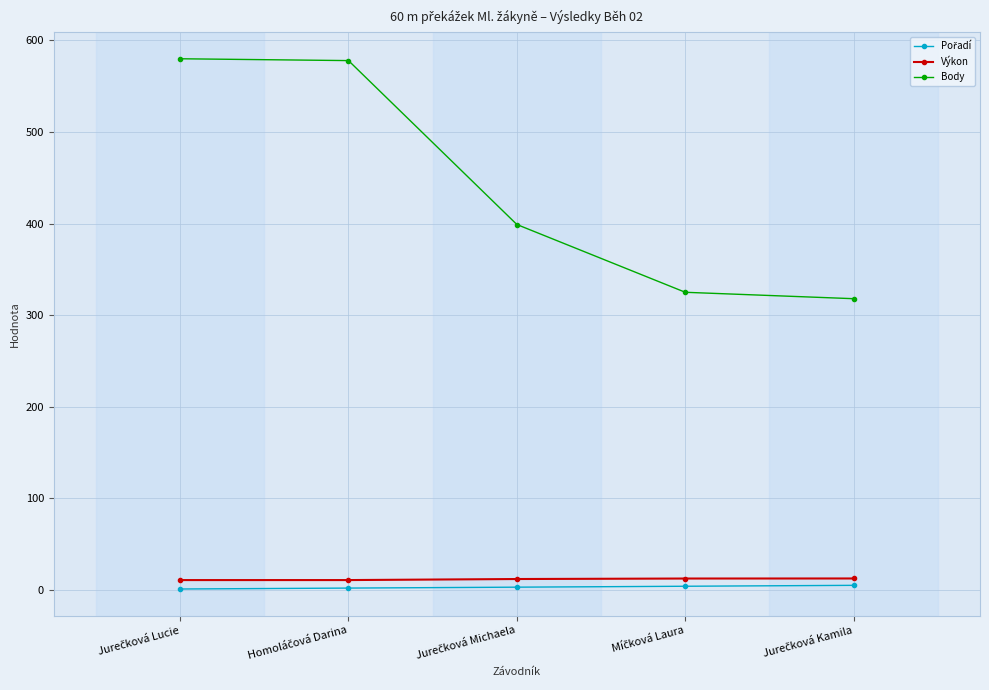

Which series has the largest range (max minus min)?

Body